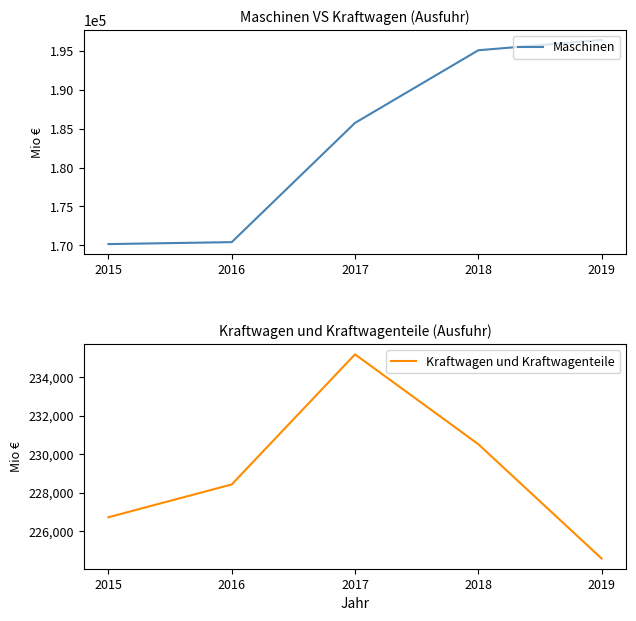

True or false: Kraftwagen und Kraftwagenteile and Maschinen cross at least once.

False